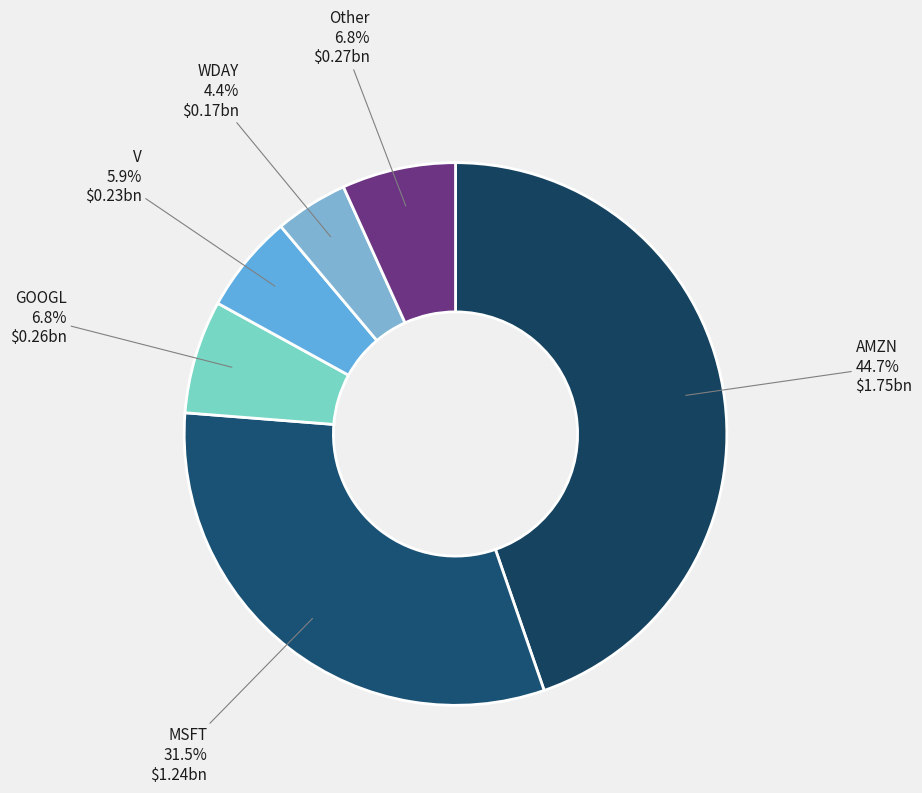

Approximately how many times larger is the value at WDAY compared to Other?

0.6